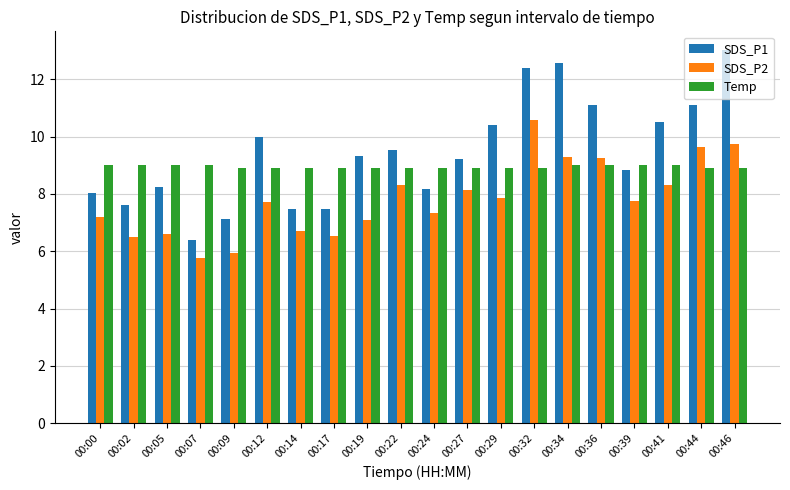

List the series in order of their overall mean, highest first.

SDS_P1, Temp, SDS_P2